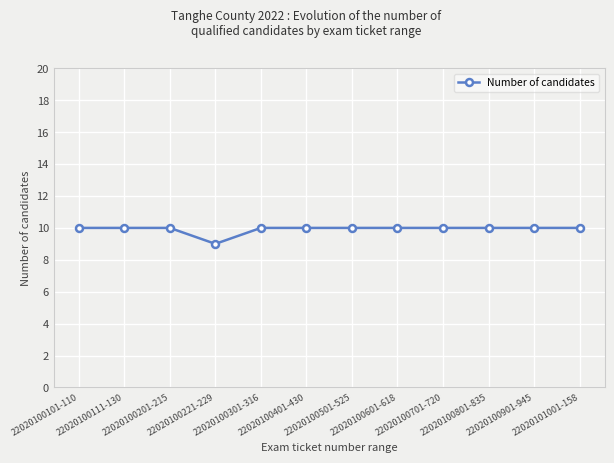

What is the maximum value shown in the chart?

10